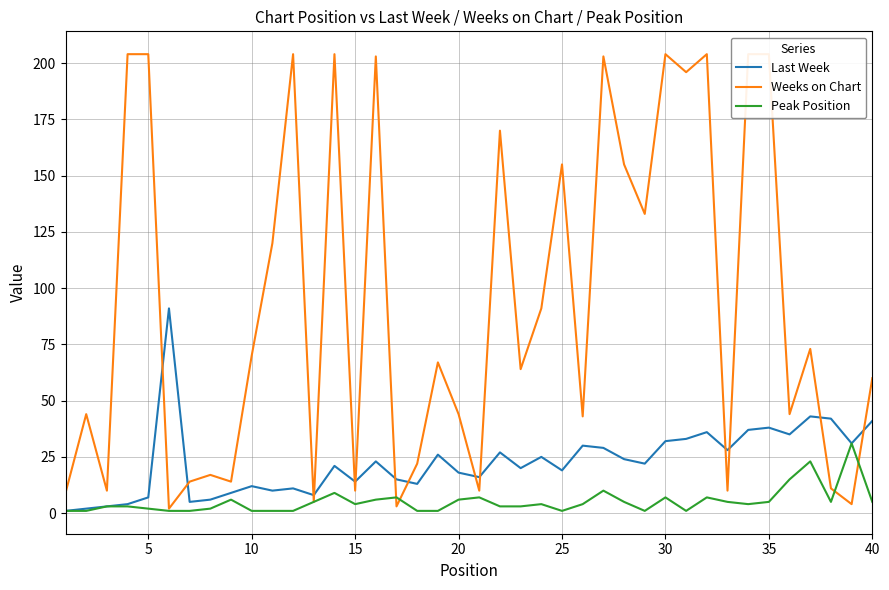

What is the highest value of the Last Week series?

91